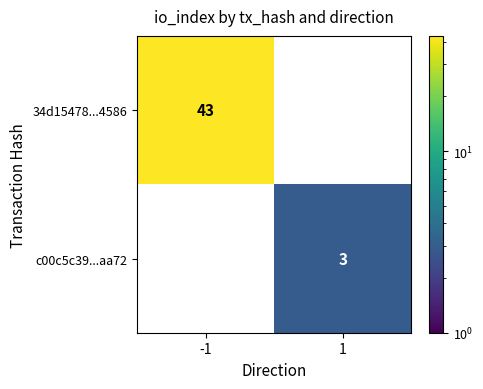

Which category has the highest value across all series?

-1